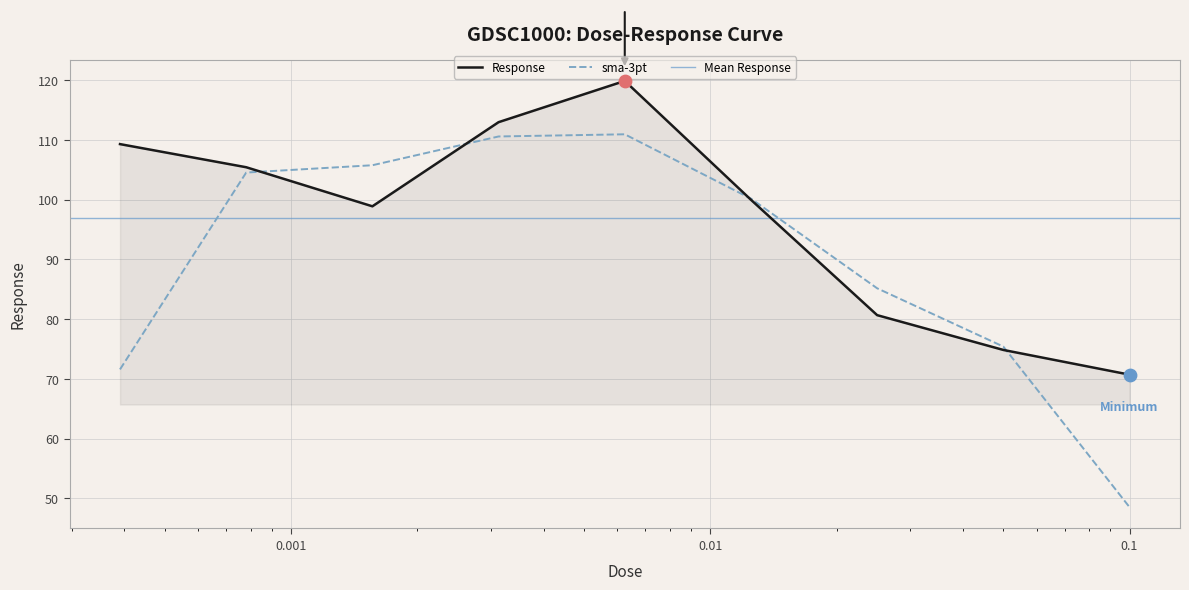

What is the change in value from 0.003125 to 0.05?

-38.1